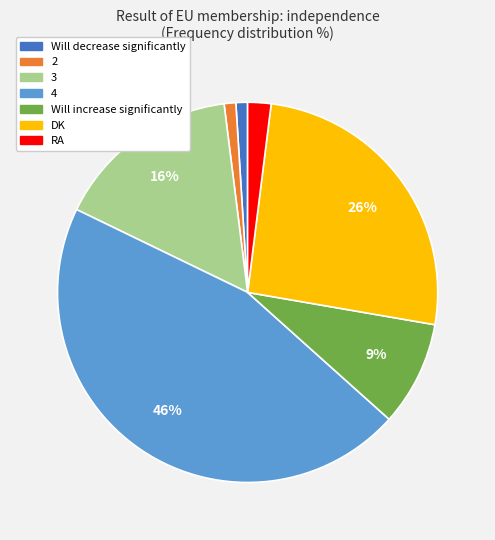

To the nearest percent, what is the difference between the largest and smallest slice percentages?

45%